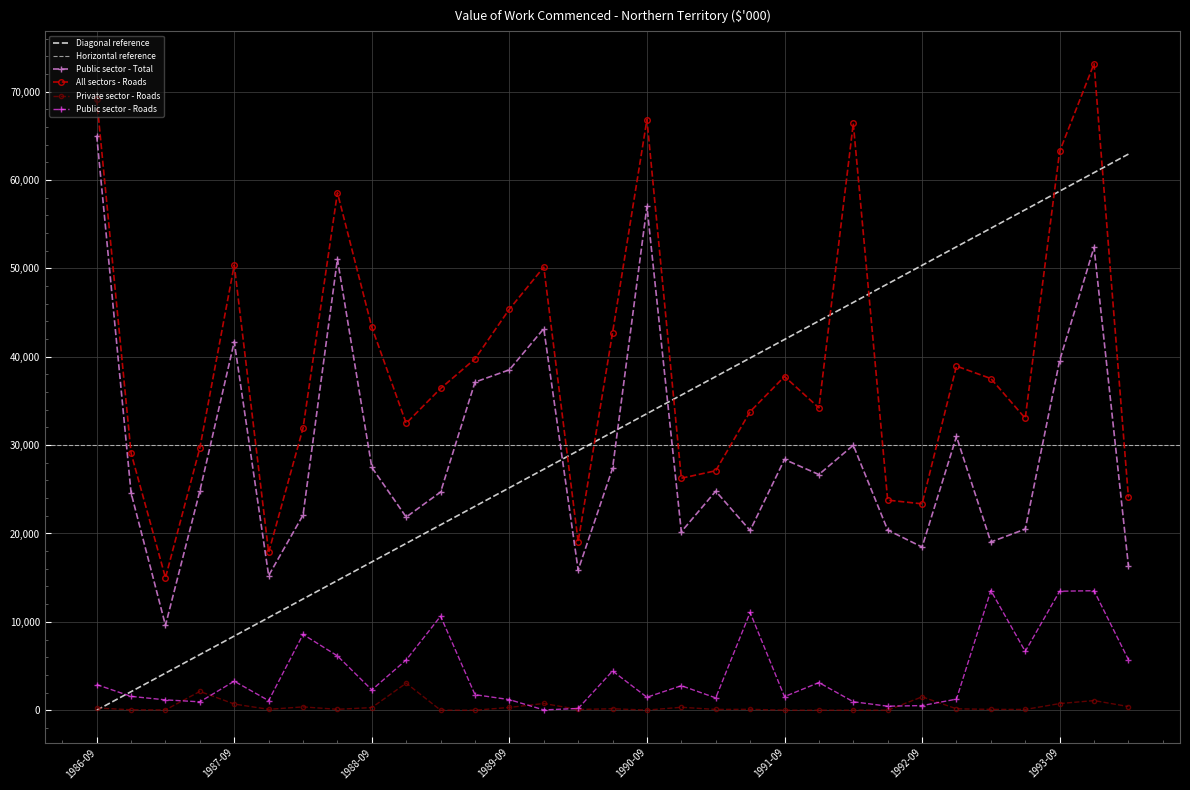

What is the difference between the highest and lowest values at 1990-12?

25923